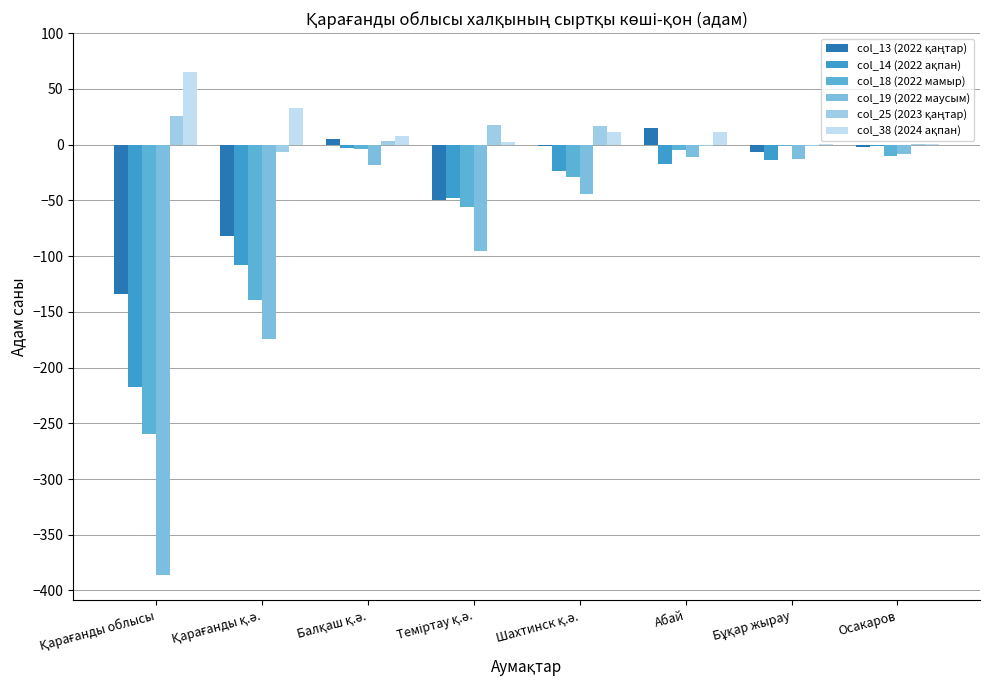

How many groups of bars are there?

8